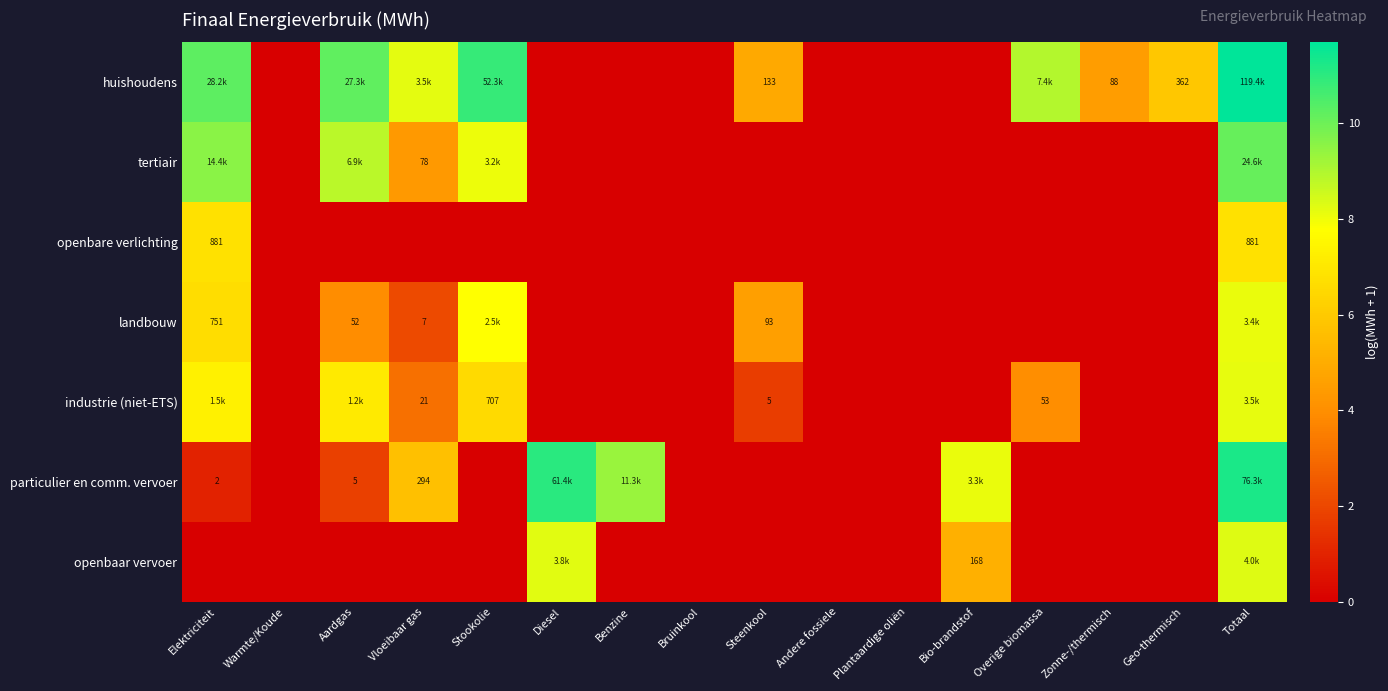

At how many categories does at least one series exceed 1?

12